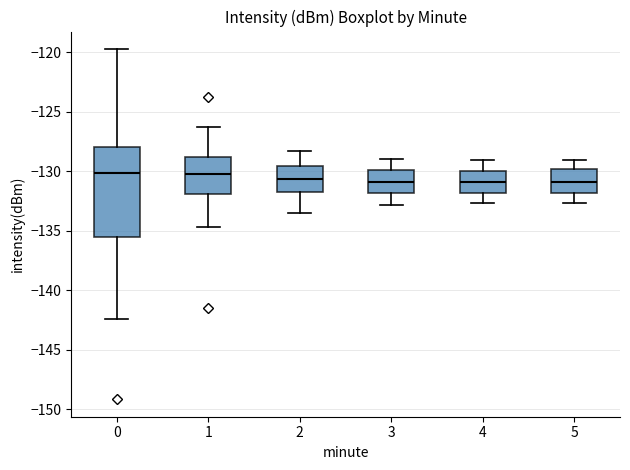

Reading left to right, read every box against the y-axis: the position of its median line, the range the box covers, and the ends of its whiskers. The values are not printed on the chart, so give them approximately, as read against the axis.

0: median -130.0, box -135.5 to -128.0, whiskers -142.5 to -120.0
1: median -130.0, box -132.0 to -129.0, whiskers -134.5 to -126.5
2: median -130.5, box -131.5 to -129.5, whiskers -133.5 to -128.5
3: median -131.0, box -132.0 to -130.0, whiskers -133.0 to -129.0
4: median -131.0, box -132.0 to -130.0, whiskers -132.5 to -129.0
5: median -131.0, box -132.0 to -130.0, whiskers -132.5 to -129.0